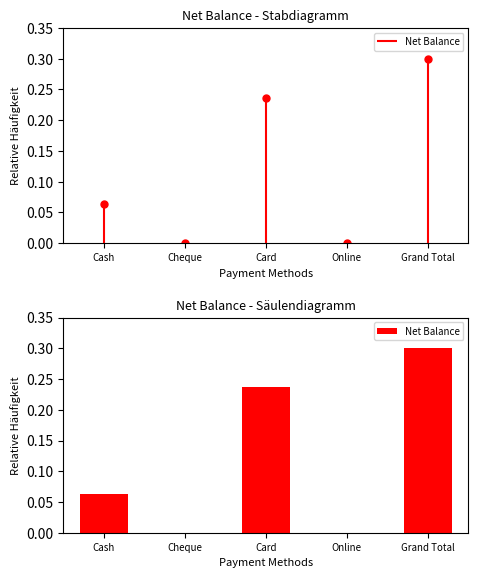

What is the approximate value at Grand Total?

0.3